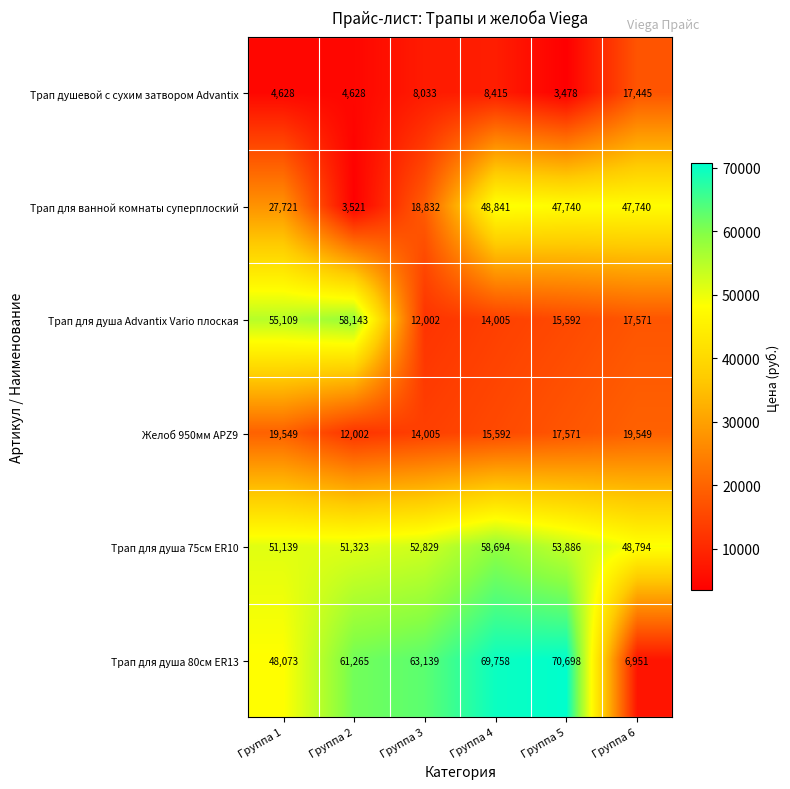

At which label does Трап для душа 80см ER13 reach its minimum?

Группа 6